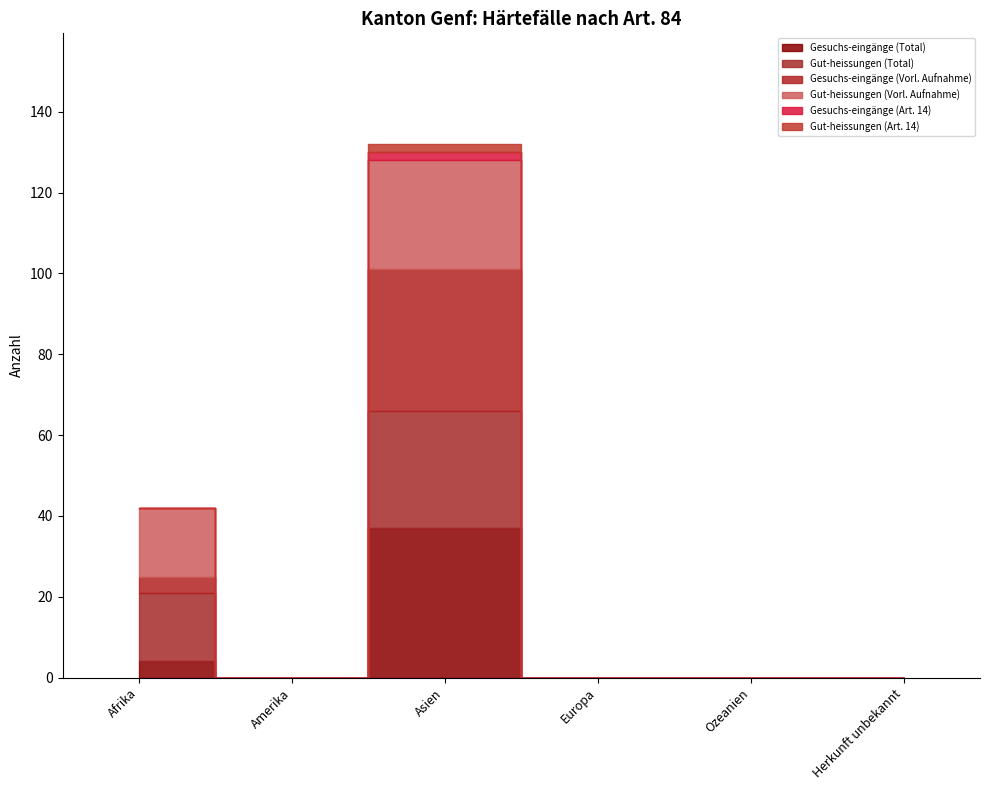

How many interior local valleys does the Gesuchs-eingänge (Vorl. Aufnahme) series have?

1